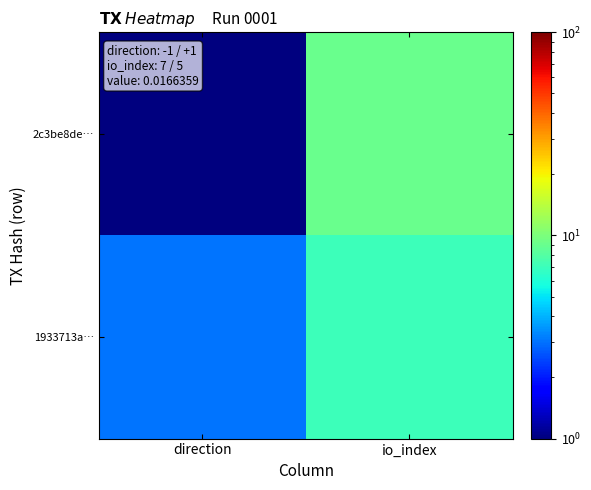

Which has a higher value, direction or io_index?

io_index